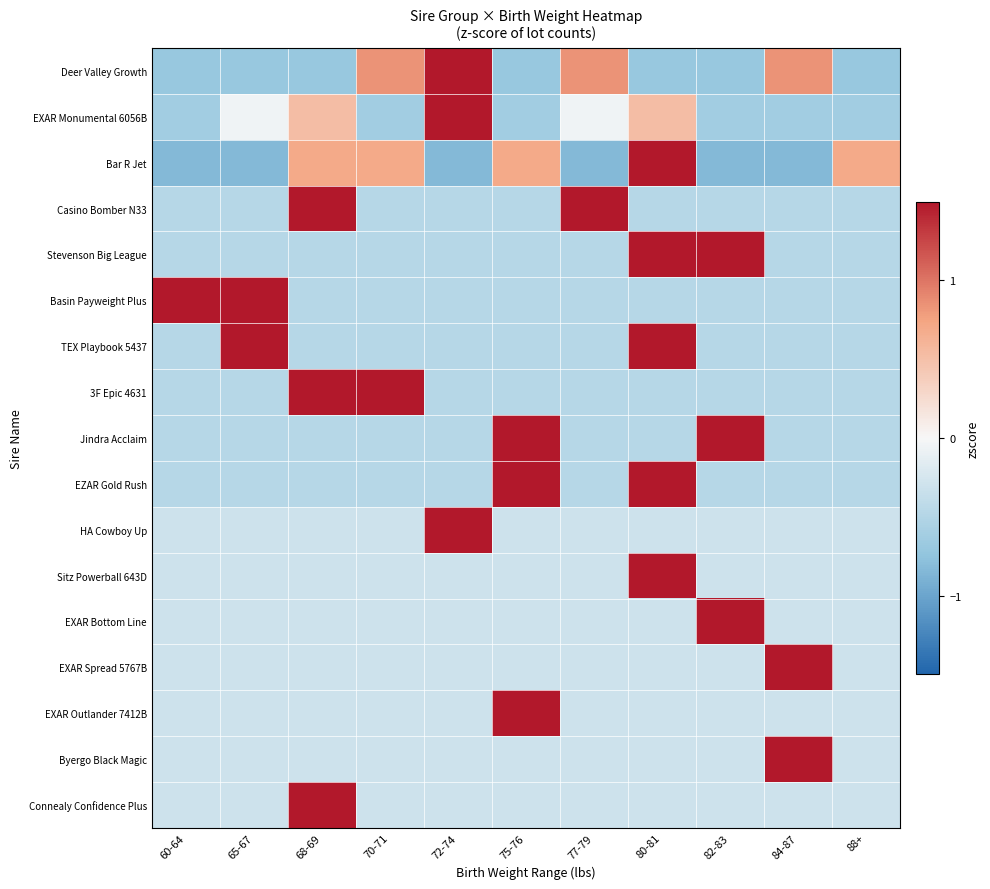

At 84-87, list the series in order from smallest to largest.

Bar R Jet, EXAR Monumental 6056B, Casino Bomber N33, Stevenson Big League, Basin Payweight Plus, TEX Playbook 5437, 3F Epic 4631, Jindra Acclaim, EZAR Gold Rush, HA Cowboy Up, Sitz Powerball 643D, EXAR Outlander 7412B, Connealy Confidence Plus, EXAR Bottom Line, Deer Valley Growth, EXAR Spread 5767B, Byergo Black Magic